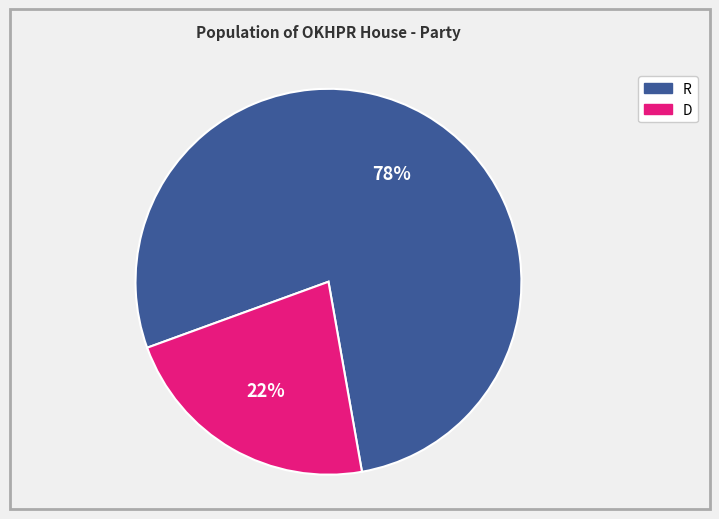

Does D represent more than half of the total?

No